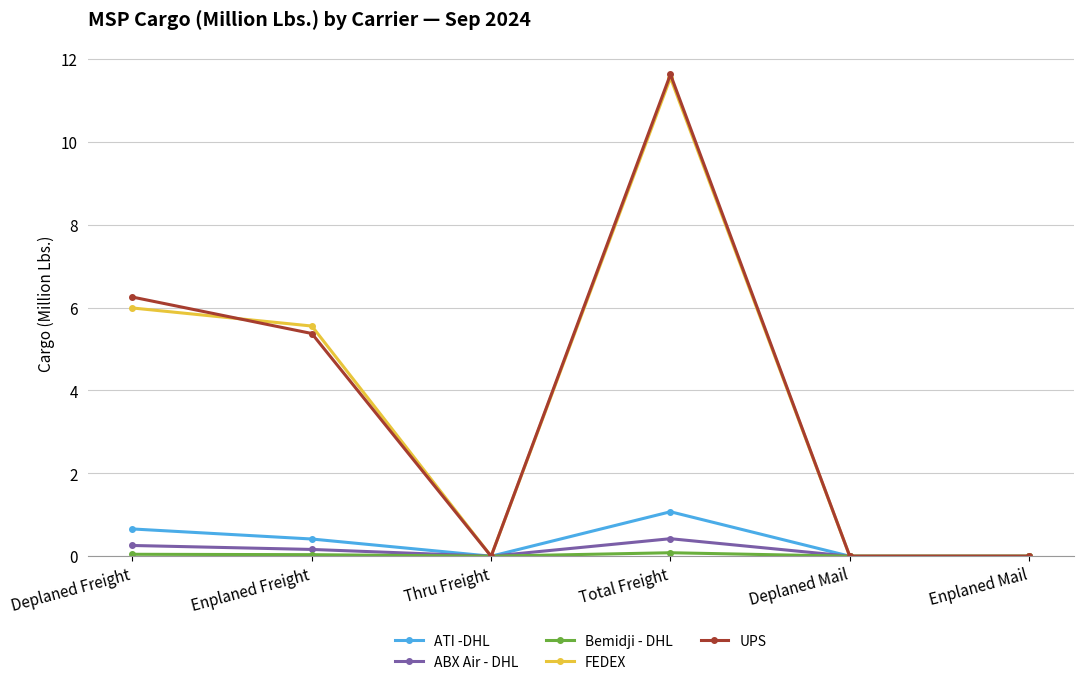

How many lines are shown in the chart?

5